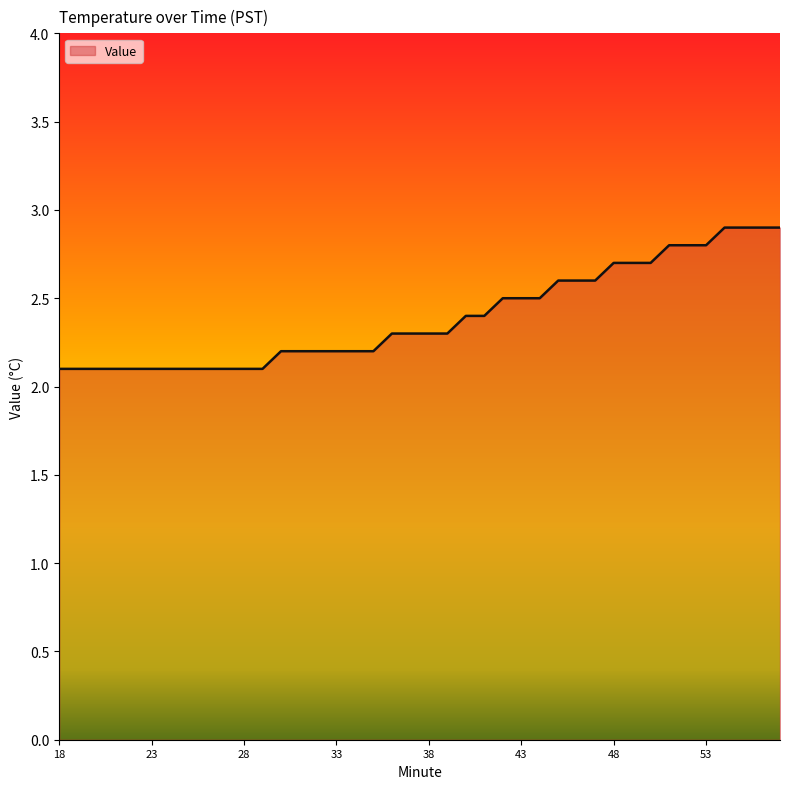

What is the difference between the maximum and minimum values?

0.8